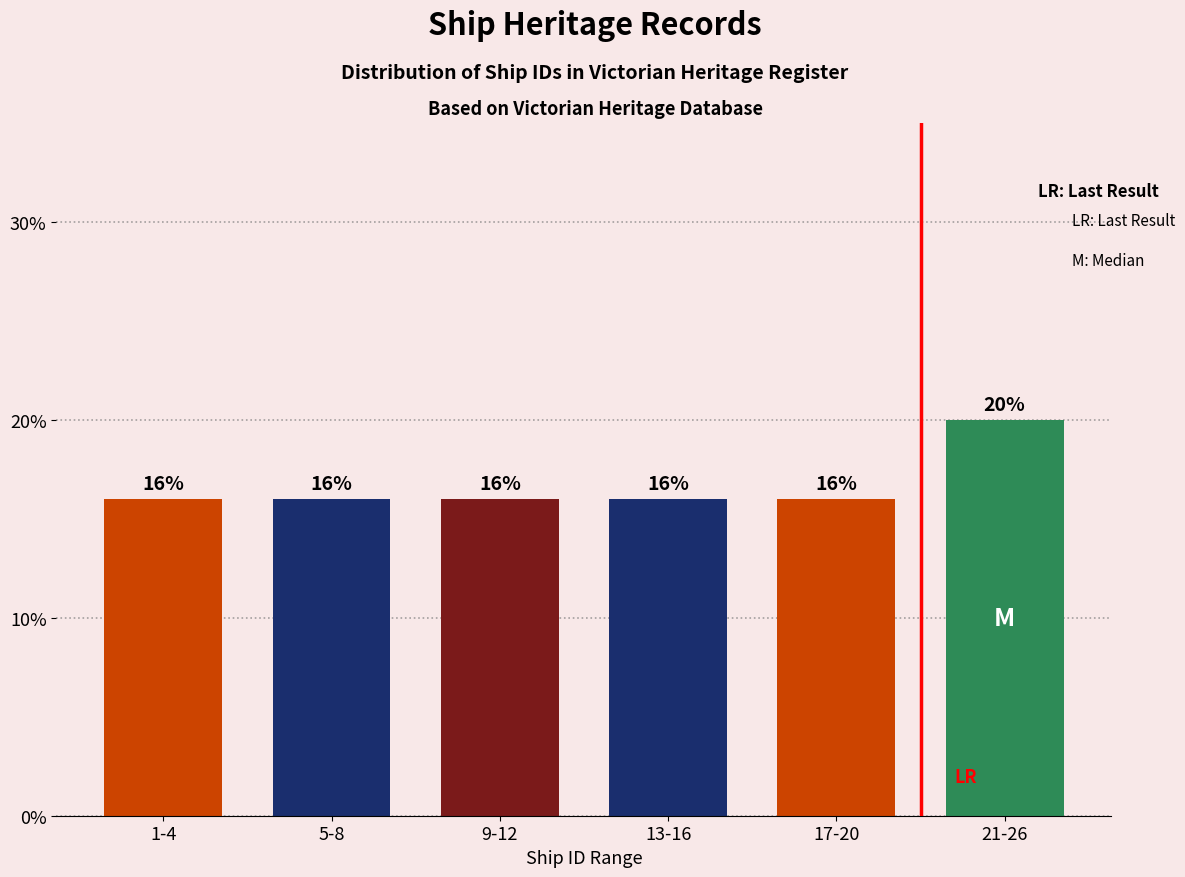

Reading left to right, list all the values displayed in this chart.

16	16	16	16	16	20